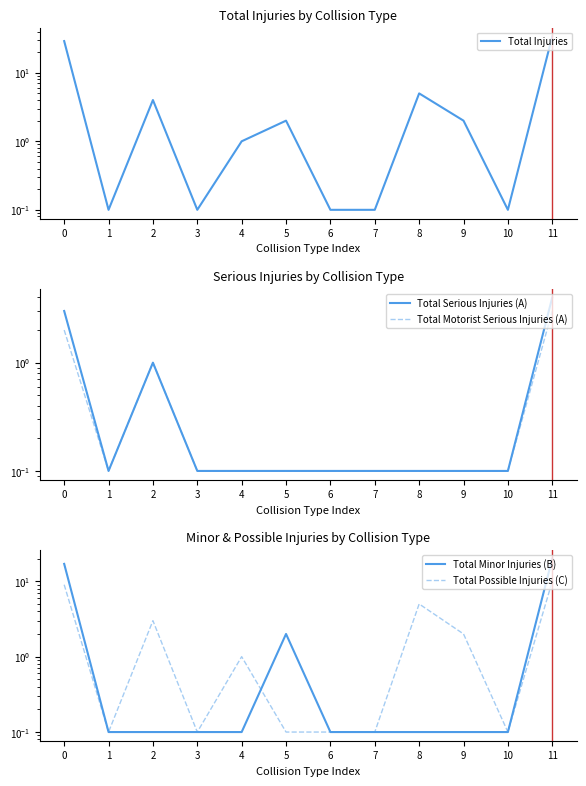

Reading left to right, extract all data points from this chart.

Total Injuries: 29.0	0.1	4.0	0.1	1.0	2.0	0.1	0.1	5.0	2.0	0.1	34.0
Total Serious Injuries (A): 3.0	0.1	1.0	0.1	0.1	0.1	0.1	0.1	0.1	0.1	0.1	4.0
Total Motorist Serious Injuries (A): 2.0	0.1	1.0	0.1	0.1	0.1	0.1	0.1	0.1	0.1	0.1	3.0
Total Minor Injuries (B): 17.0	0.1	0.1	0.1	0.1	2.0	0.1	0.1	0.1	0.1	0.1	20.0
Total Possible Injuries (C): 9.0	0.1	3.0	0.1	1.0	0.1	0.1	0.1	5.0	2.0	0.1	10.0